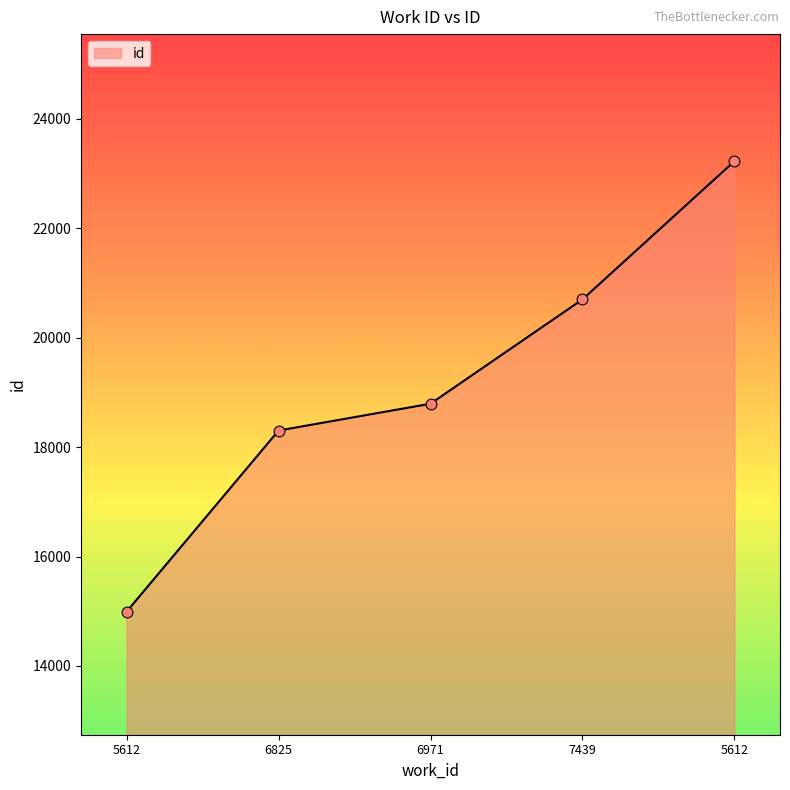

Which has a higher value, 6971 or 5612?

6971